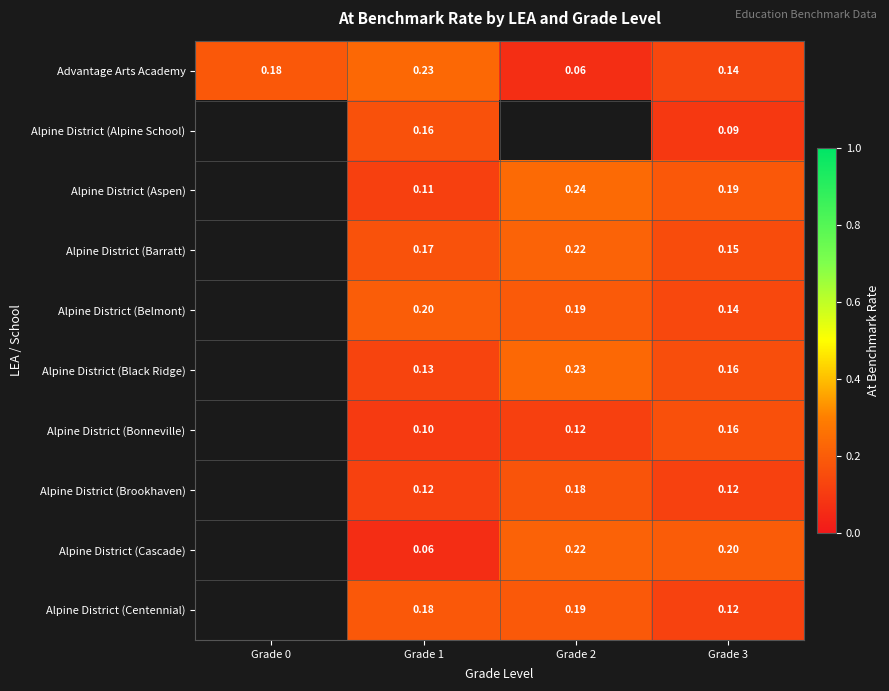

At Grade 1, list the series in order from largest to smallest.

Advantage Arts Academy, Alpine District (Belmont), Alpine District (Centennial), Alpine District (Barratt), Alpine District (Alpine School), Alpine District (Black Ridge), Alpine District (Brookhaven), Alpine District (Aspen), Alpine District (Bonneville), Alpine District (Cascade)